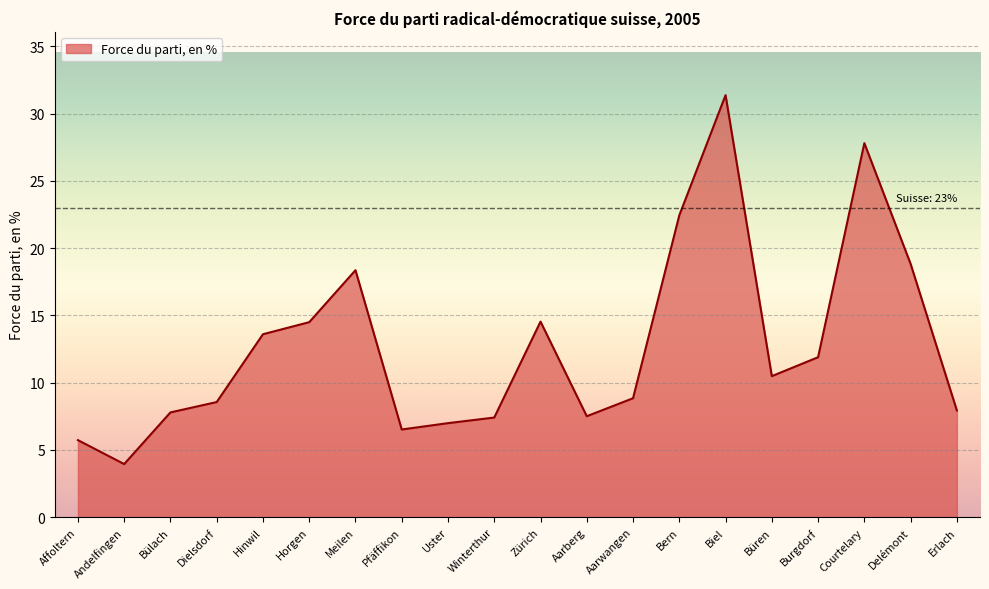

What is the ratio of the value at Bern to the value at Meilen?

1.2